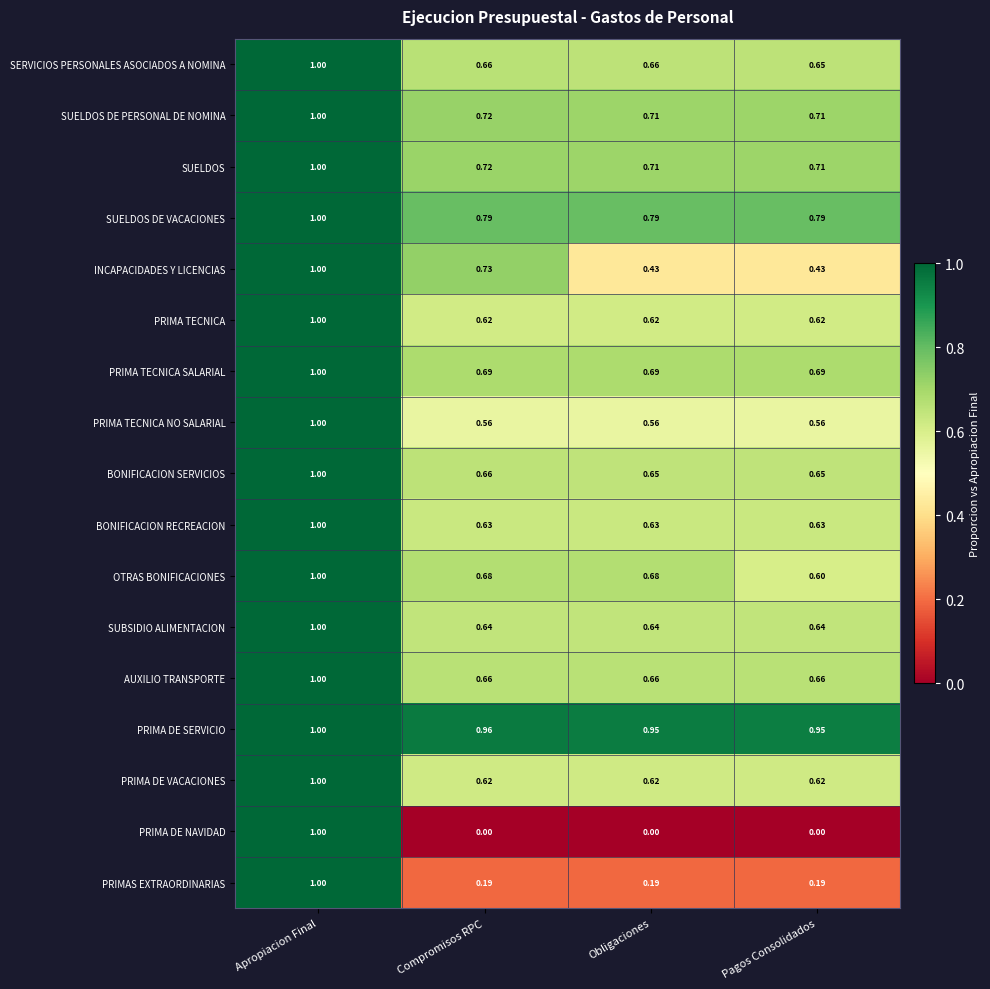

At how many categories does at least one series exceed 0?

4